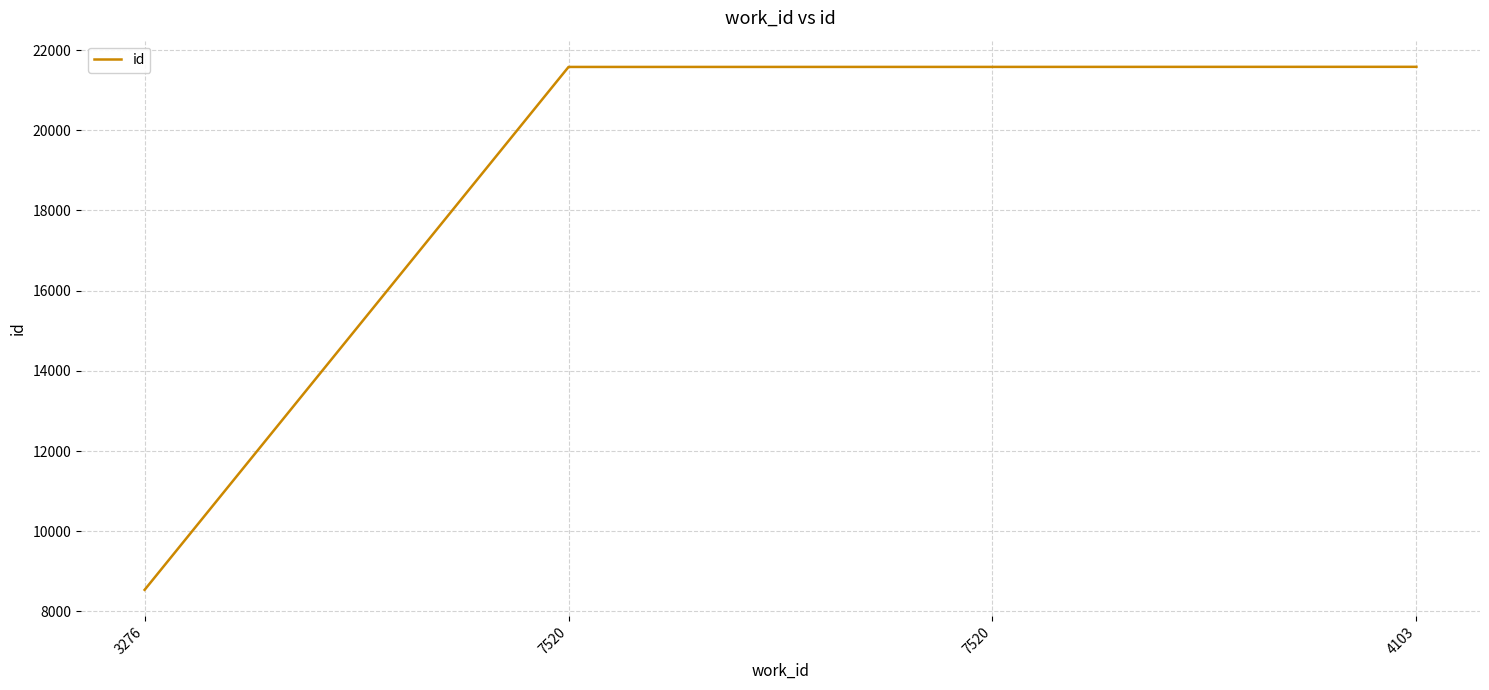

What is the minimum value shown in the chart?

8537